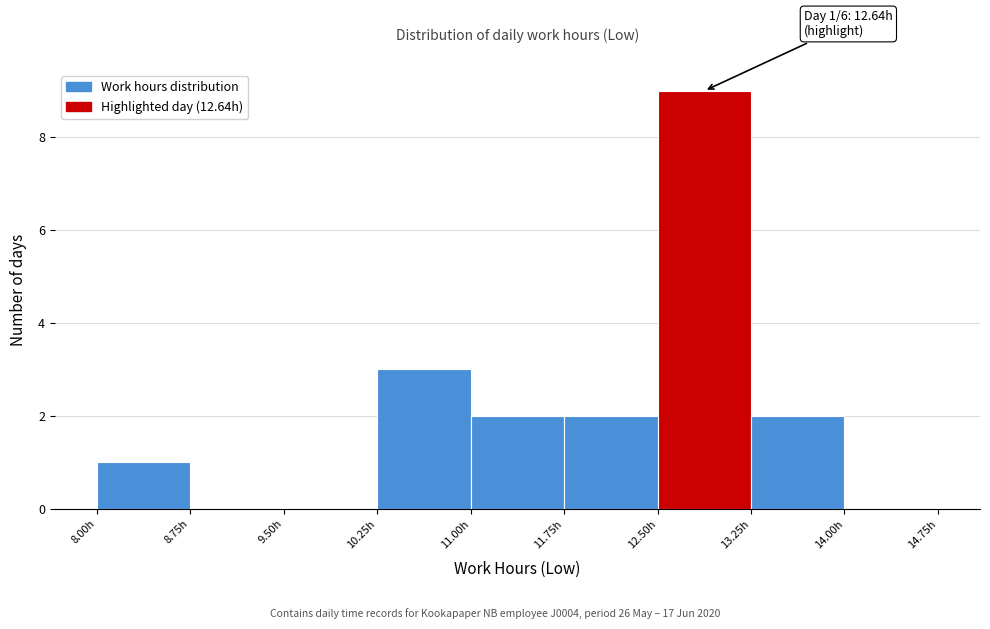

Over which range of the x-axis is the bar tallest?

12.50 to 13.25